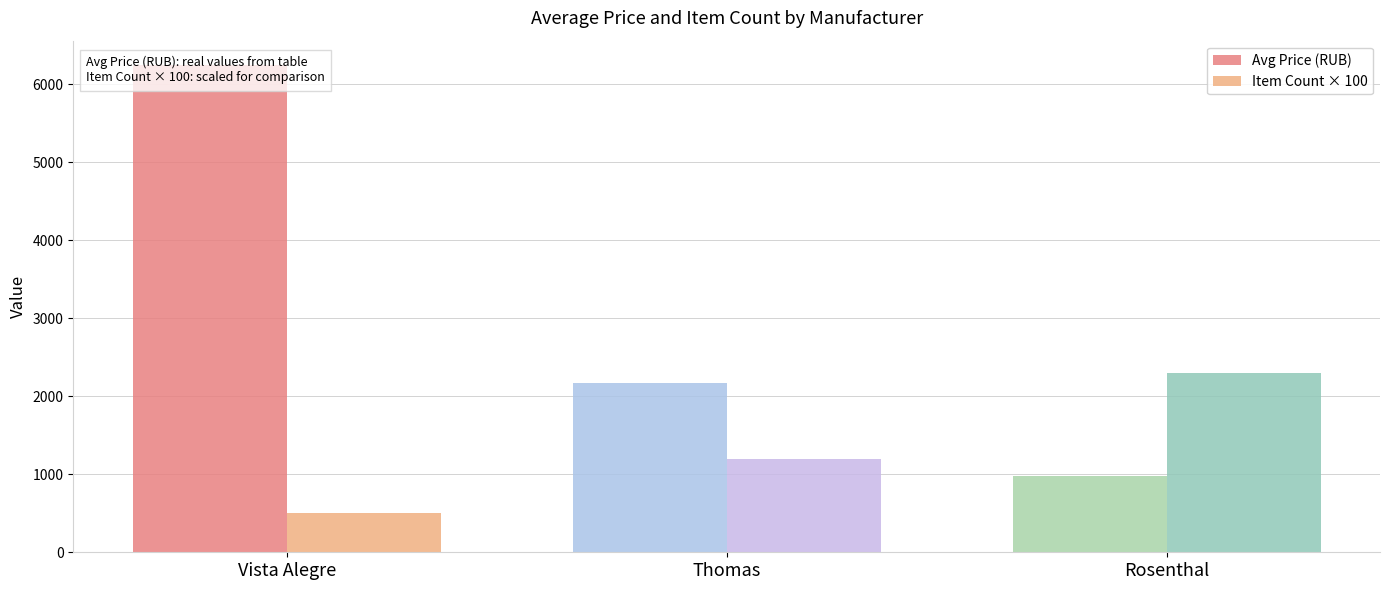

Is it true that Avg Price (RUB) equals 6247.6 at Vista Alegre?

True